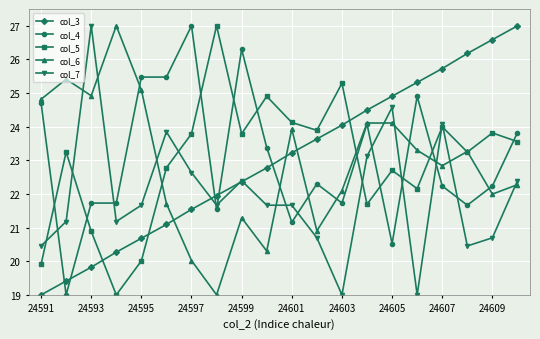

What is the maximum value for col_6?

27.0